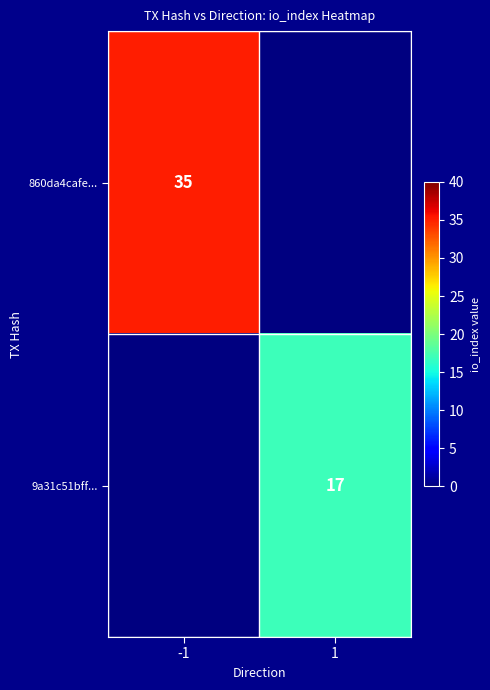

Is the value of 860da4cafe... at -1 greater than the value of 9a31c51bff... at 1?

Yes